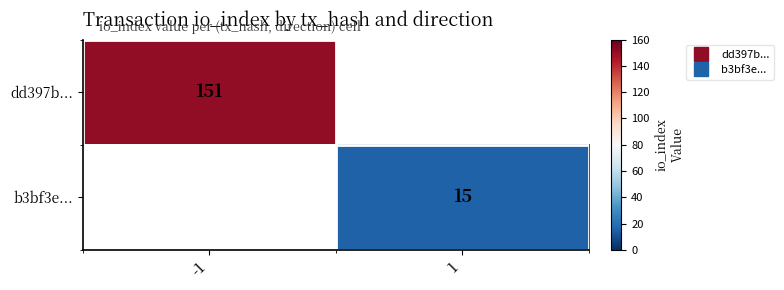

Which has a higher value, 1 or -1?

-1